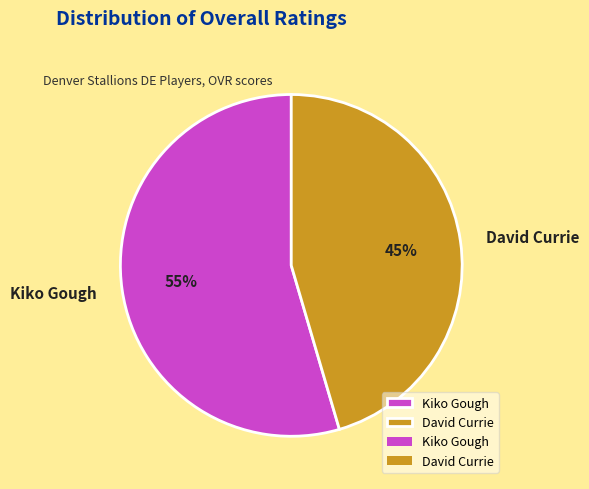

True or false: Kiko Gough accounts for 66% of the total.

False